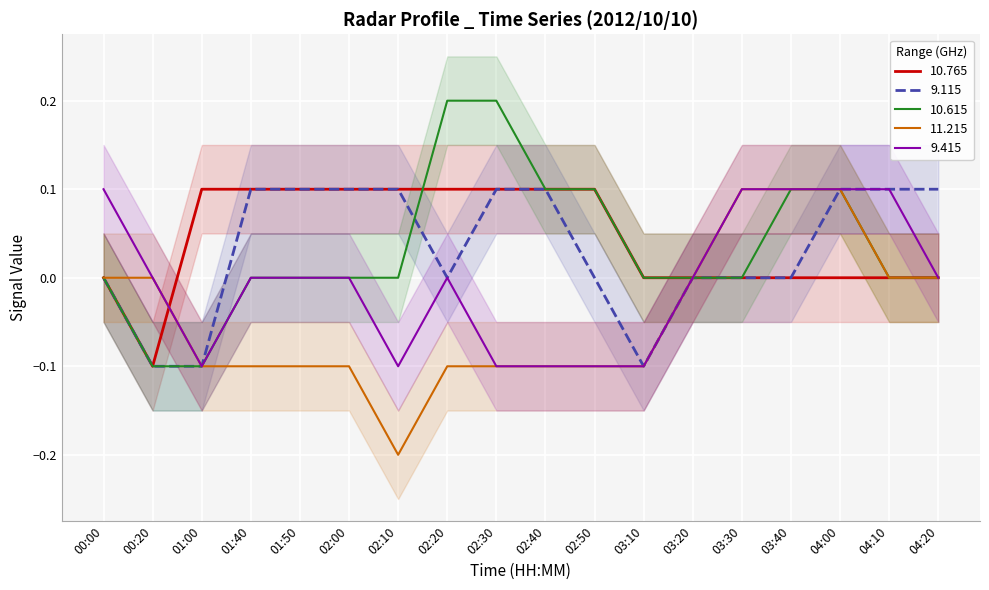

The value of 10.615 at 04:20 is 0.1. True or false?

False